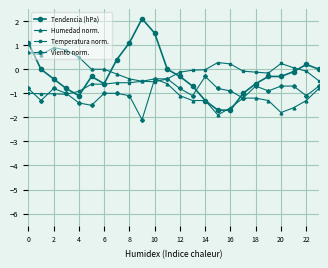

What is the maximum value shown in the chart?

2.1